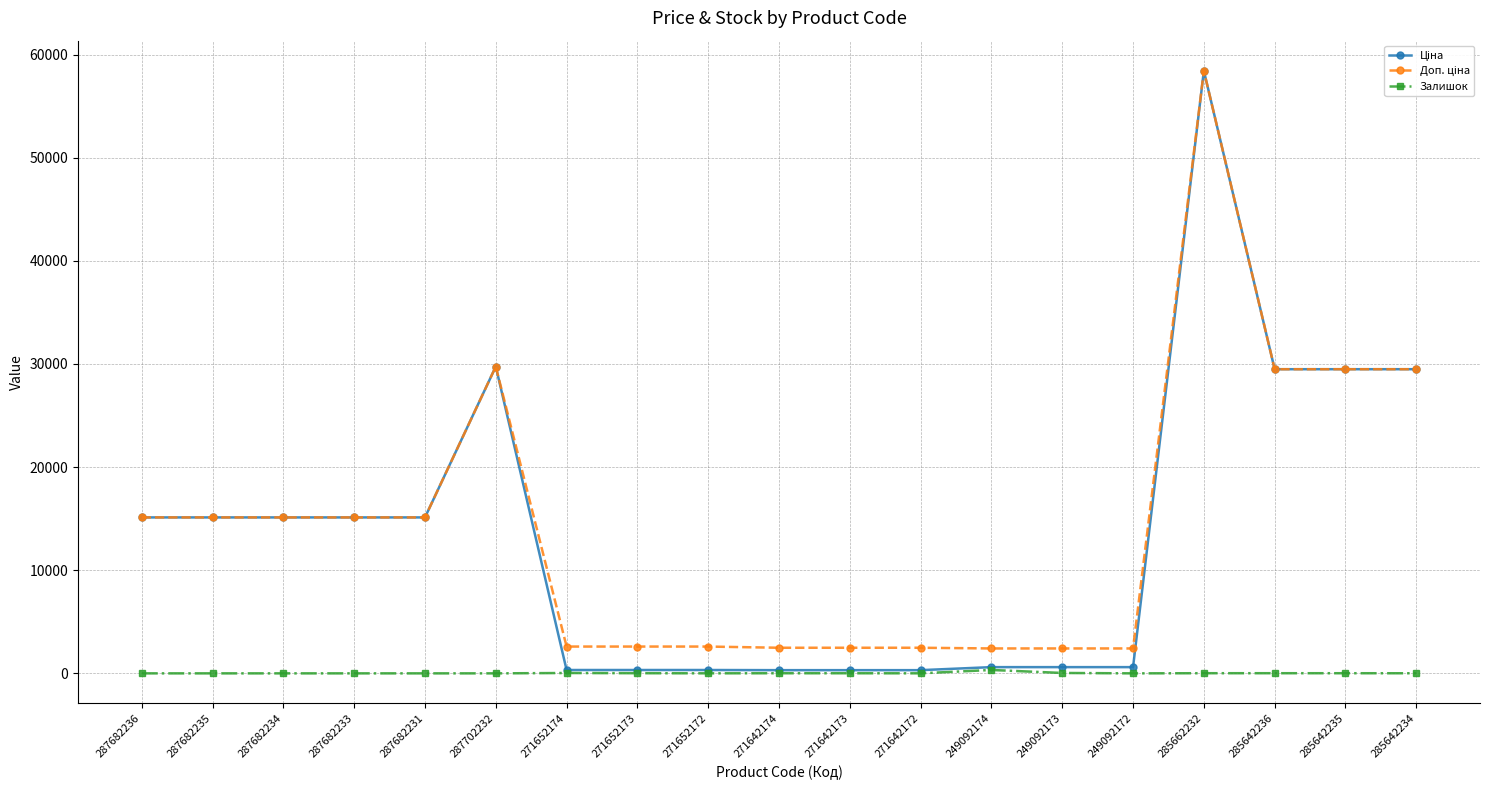

Which category has the highest value across all series?

285662232